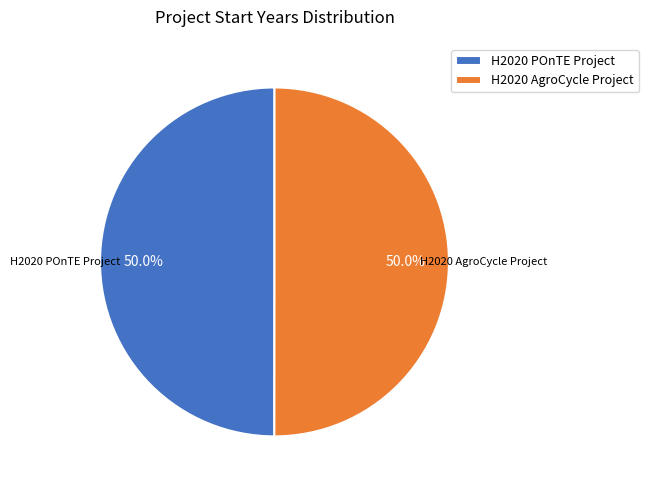

The H2020 POnTE Project slice represents 50% of the pie. True or false?

True